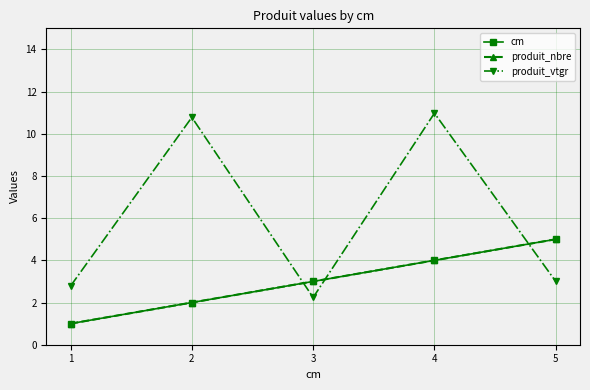

Does the chart have visible grid lines?

Yes